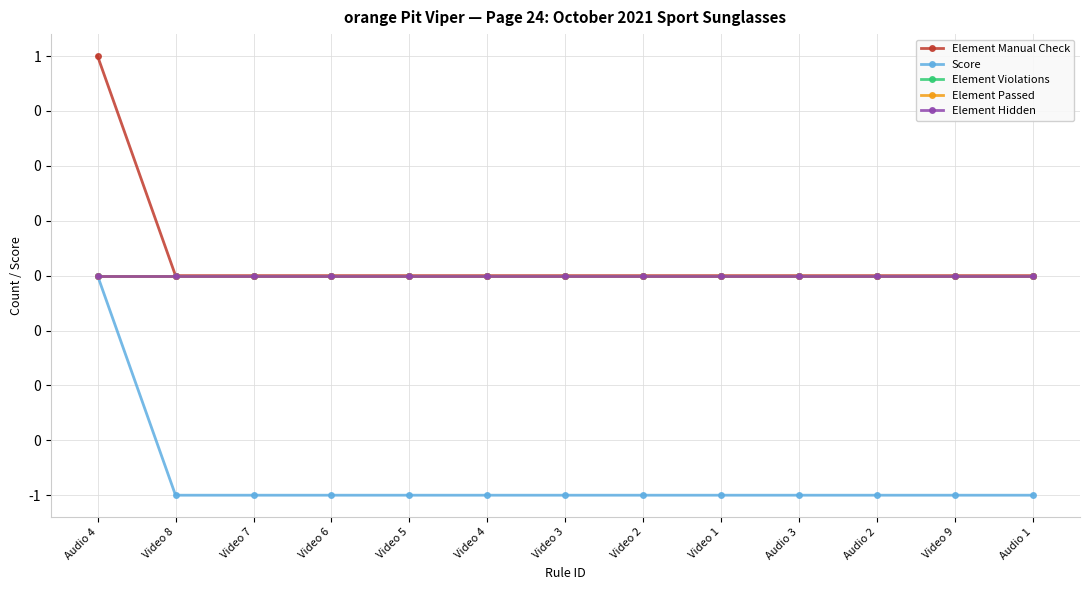

Is this an area chart (filled region under the line)?

No